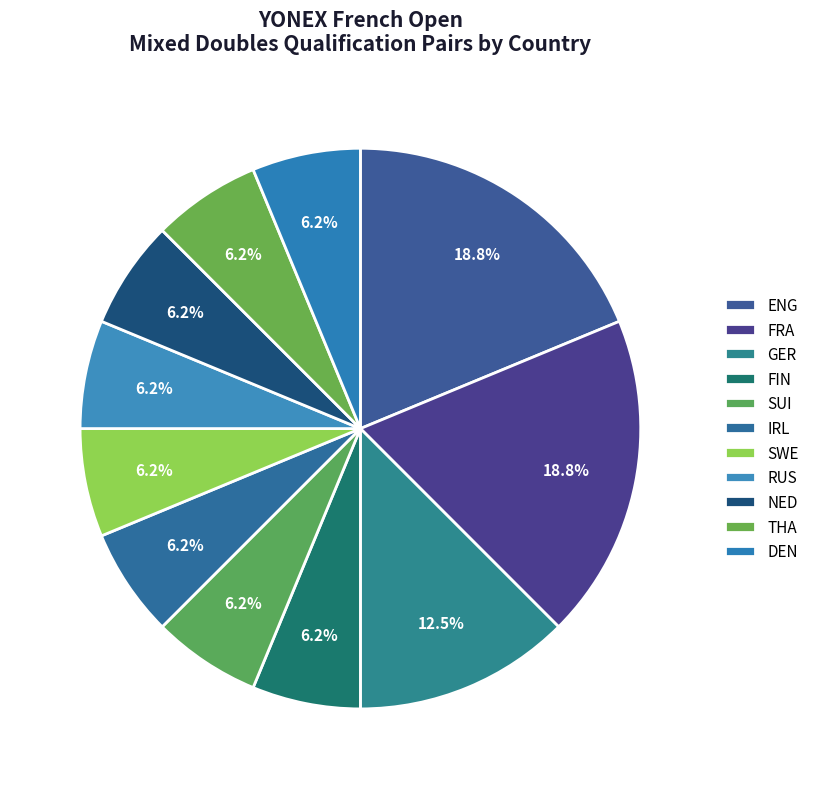

Does any single category account for the majority?

No